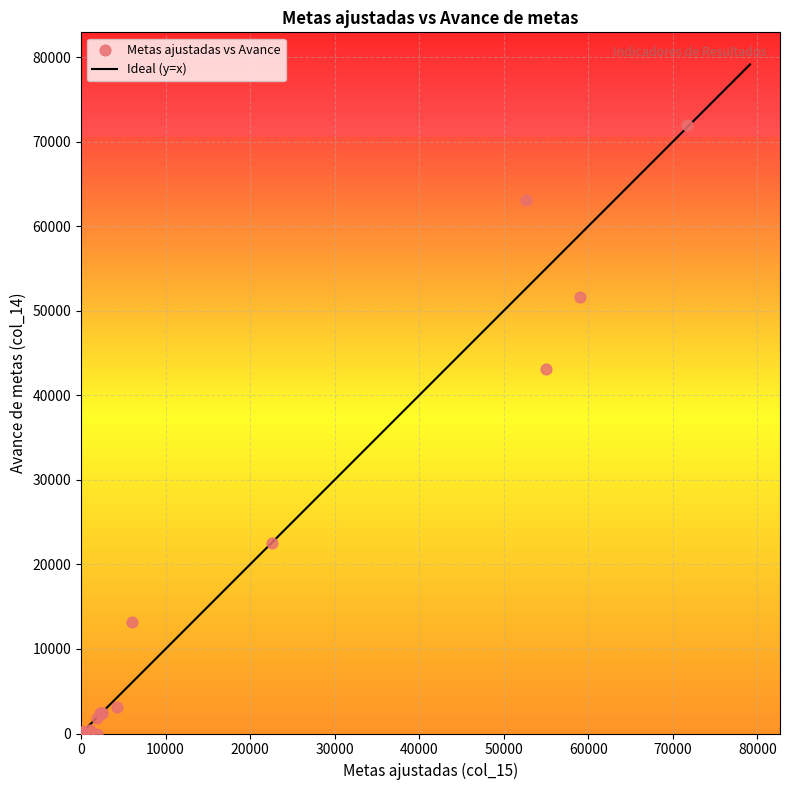

What Y value in the scatter plot is closest to 35968?

43161.0